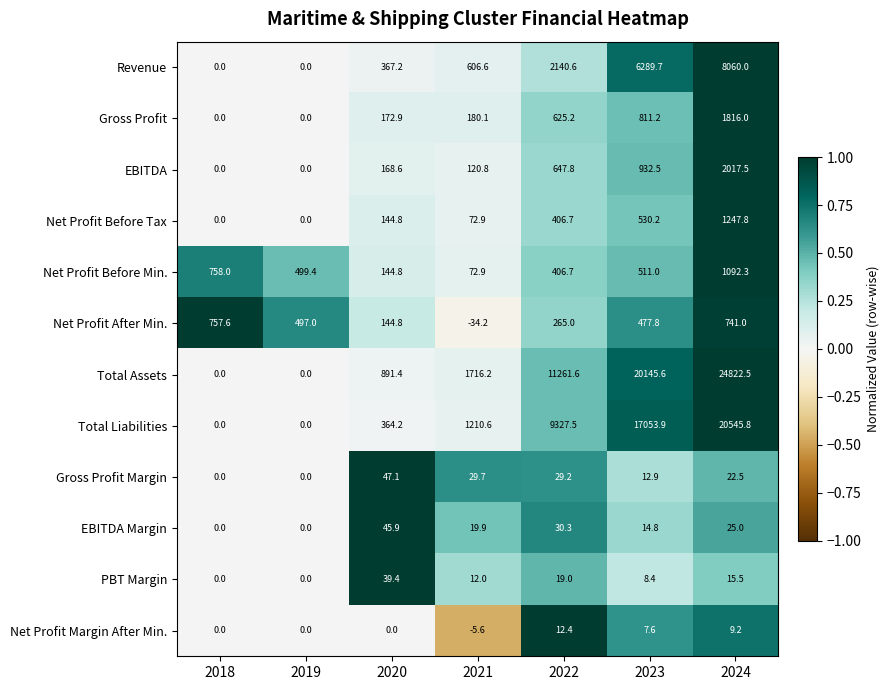

True or false: Total Liabilities has a value of 0.0 at 2018.

True